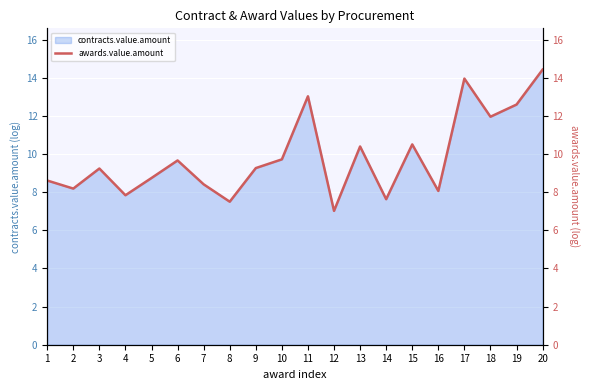

What is the minimum value shown in the chart?

7.0